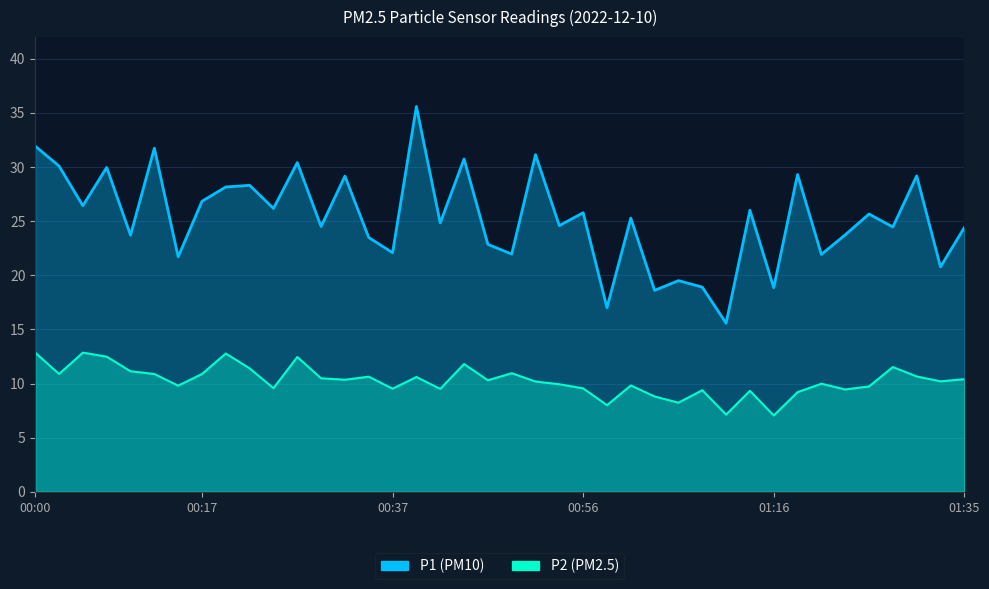

What is the greatest value displayed?

35.6